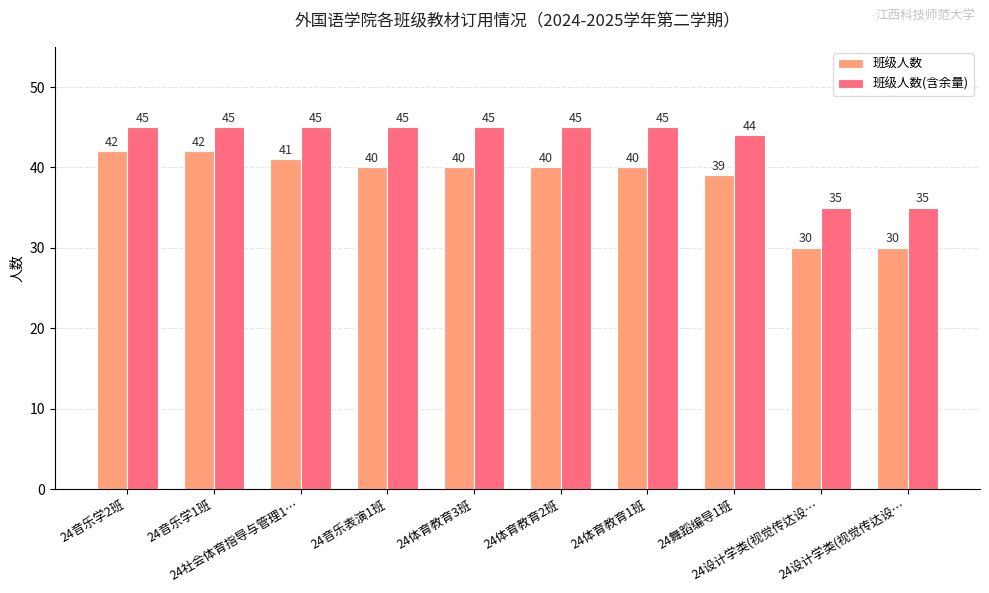

How many categories are shown in the chart?

10